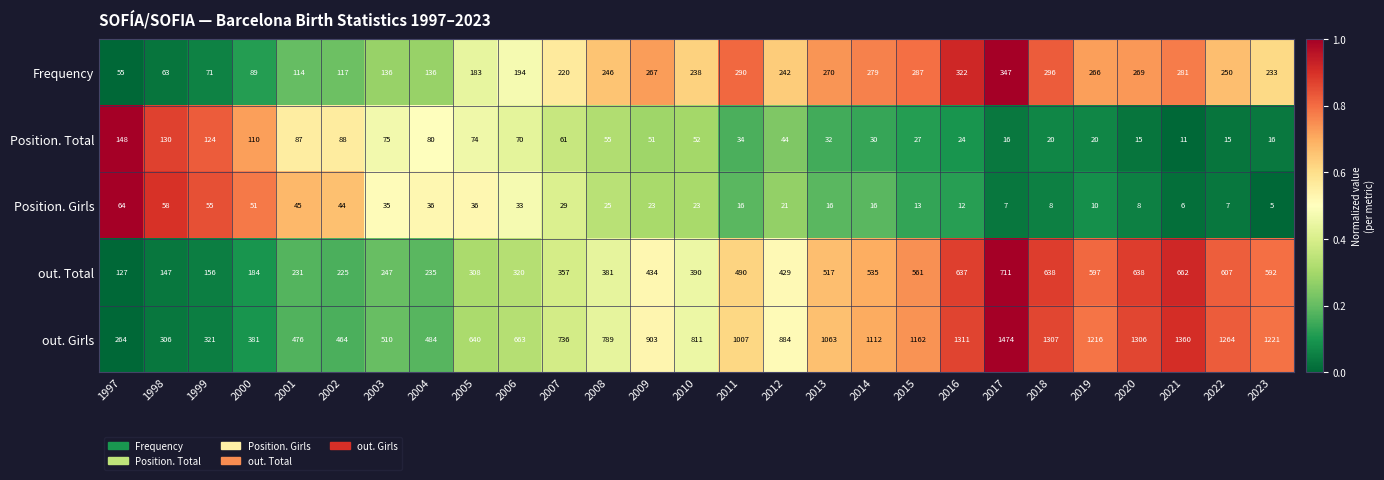

Which series has the largest total across all categories?

out. Girls